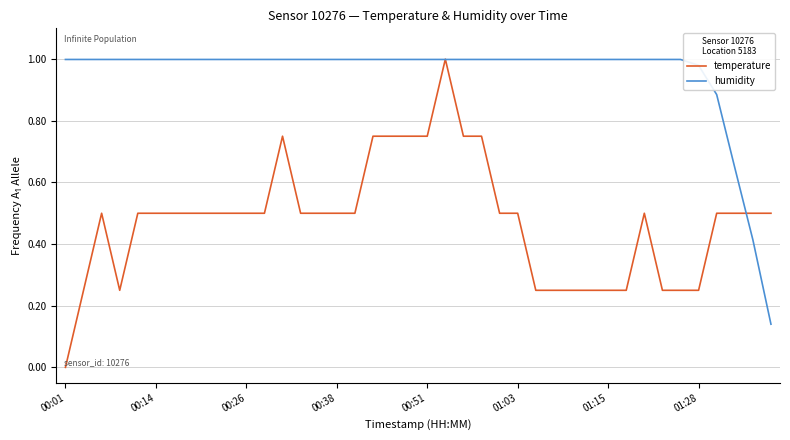

Which series has the largest total across all categories?

humidity